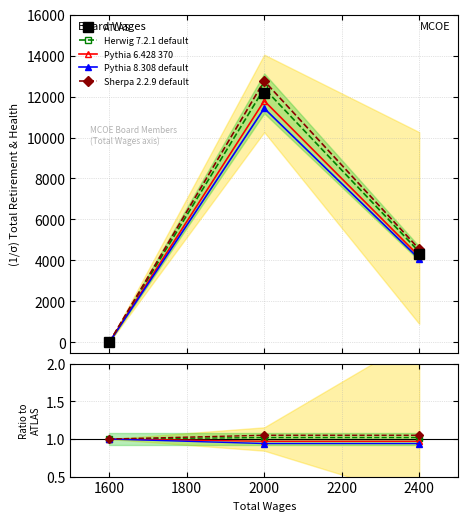

Does the chart have visible grid lines?

Yes